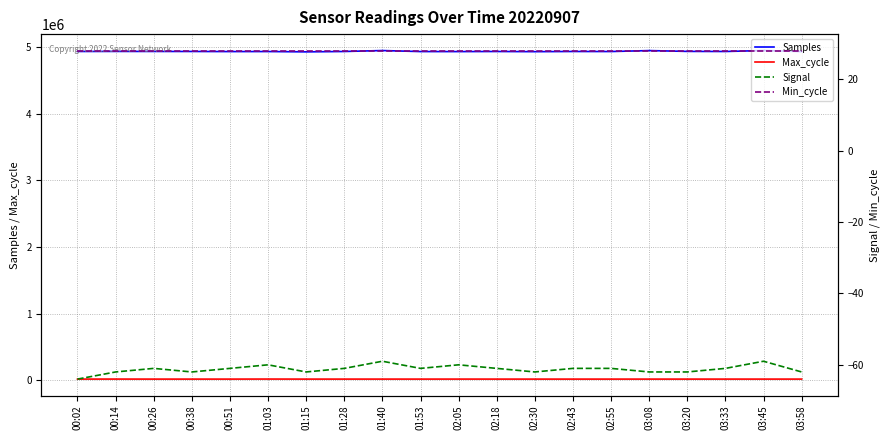

True or false: Max_cycle and Samples intersect in this chart.

False